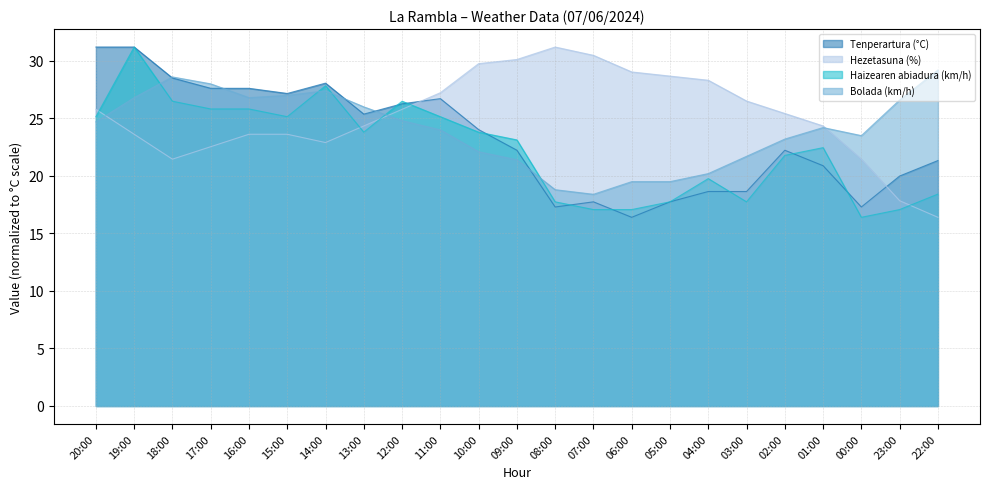

How many lines are shown in the chart?

4